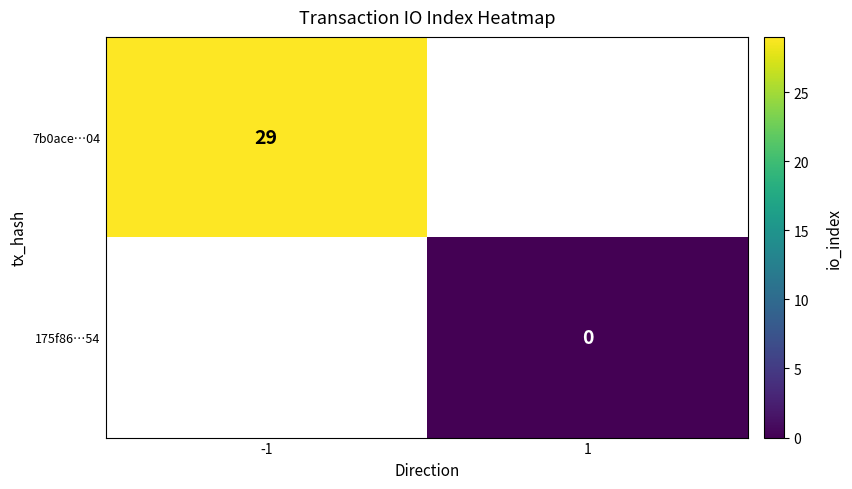

The 7b0ace…04 series shows 38 at -1. True or false?

False